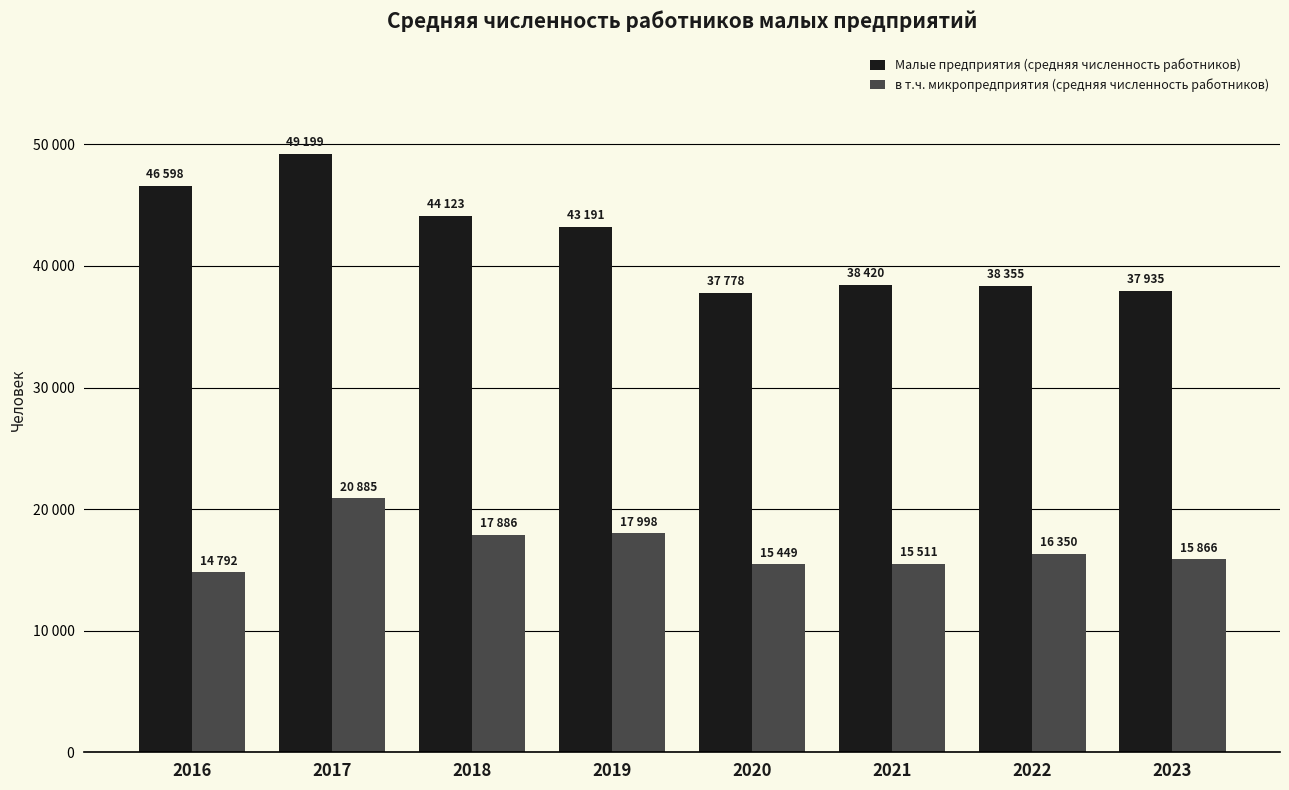

What is the value of the в т.ч. микропредприятия (средняя численность работников) bar at the 4th from the left?

17998